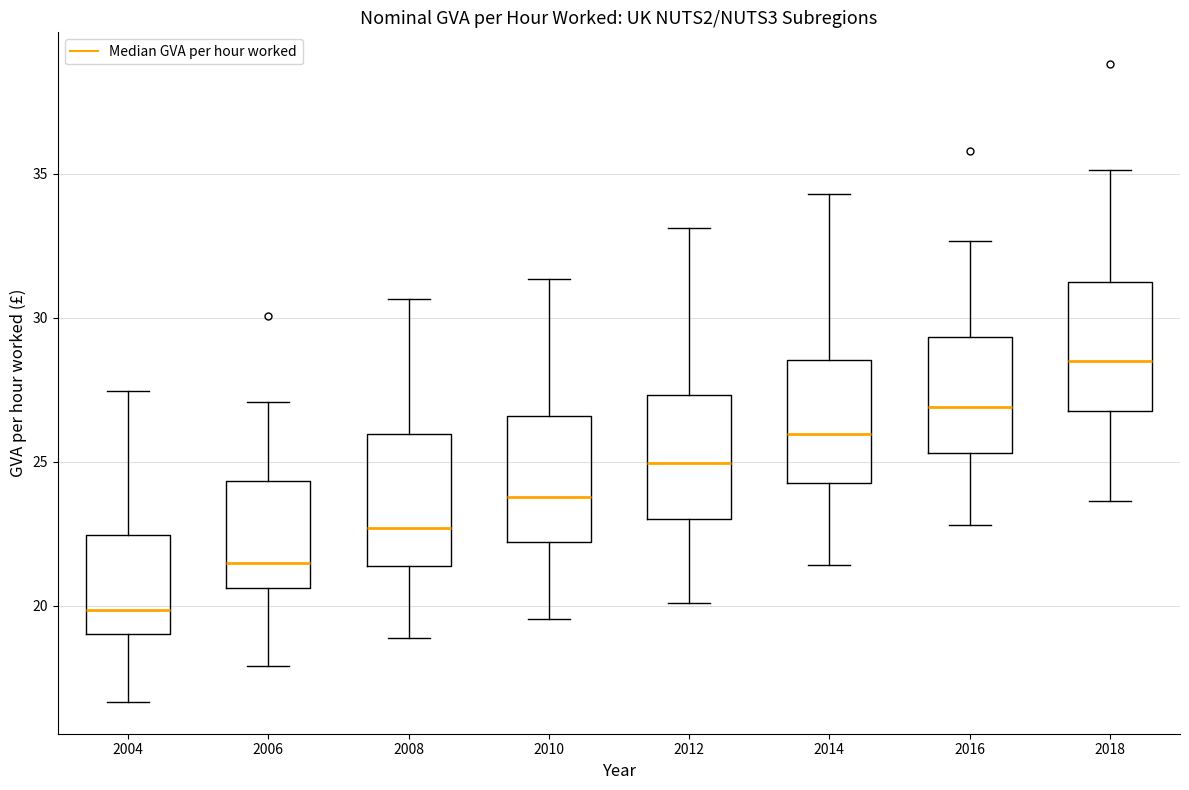

Which box's median line is the highest?

2018